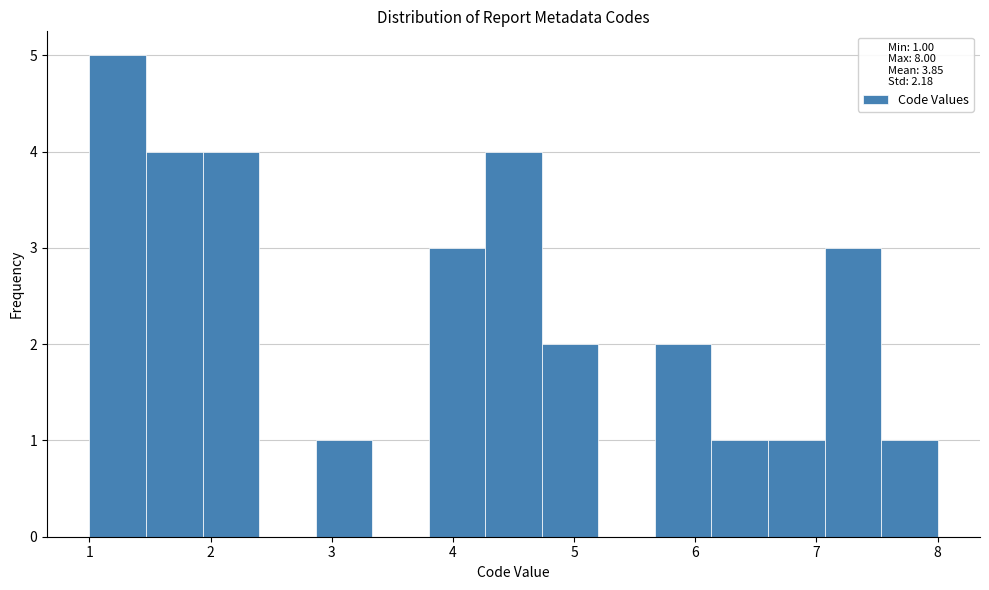

Reading left to right, transcribe this chart: for each bar, give the range it covers on the x-axis and its height. Neither the bar edges nor the heights are printed on the chart, so give them approximately, as read against the axes.

1.0 to 1.5: 5
1.5 to 1.9: 4
1.9 to 2.4: 4
2.4 to 2.9: 0
2.9 to 3.3: 1
3.3 to 3.8: 0
3.8 to 4.3: 3
4.3 to 4.7: 4
4.7 to 5.2: 2
5.2 to 5.7: 0
5.7 to 6.1: 2
6.1 to 6.6: 1
6.6 to 7.1: 1
7.1 to 7.5: 3
7.5 to 8.0: 1